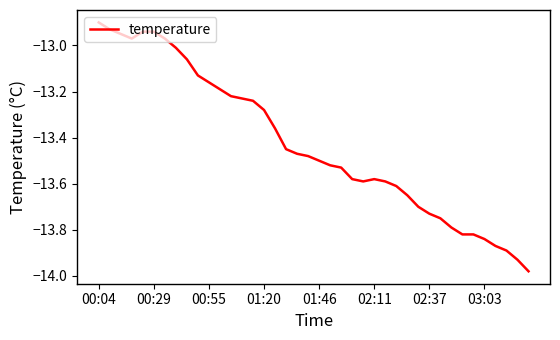

The value at 00:29 is -17.0. True or false?

False